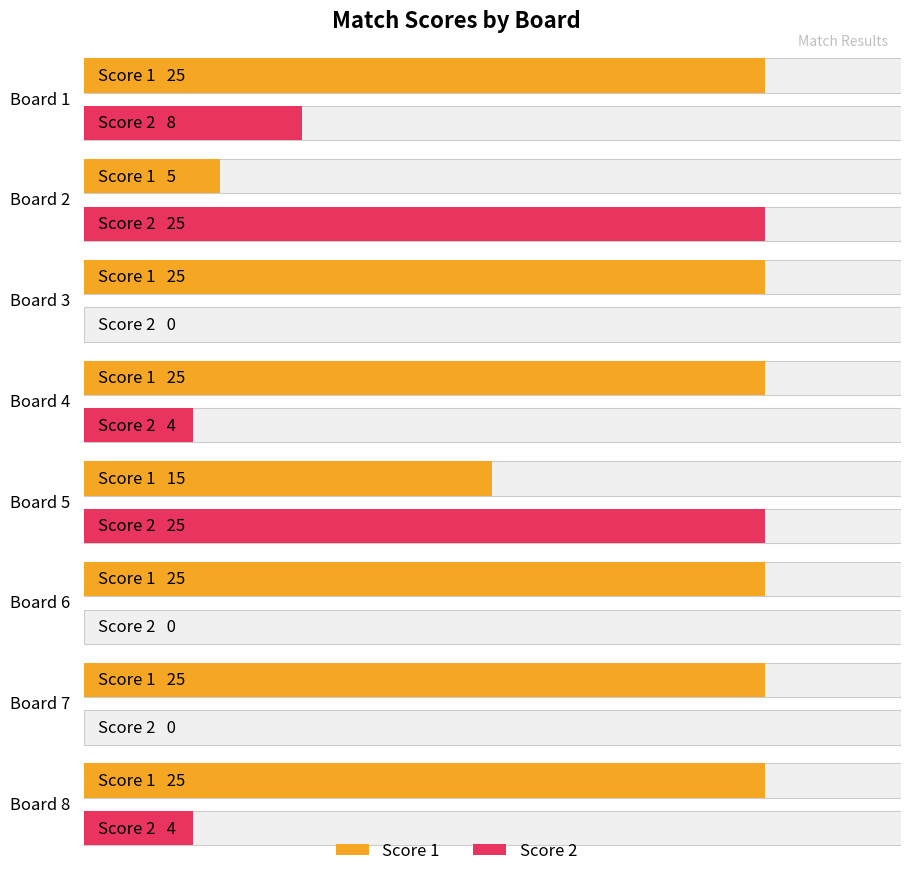

What is the difference between the second highest and minimum values in the Score 1 series?

20